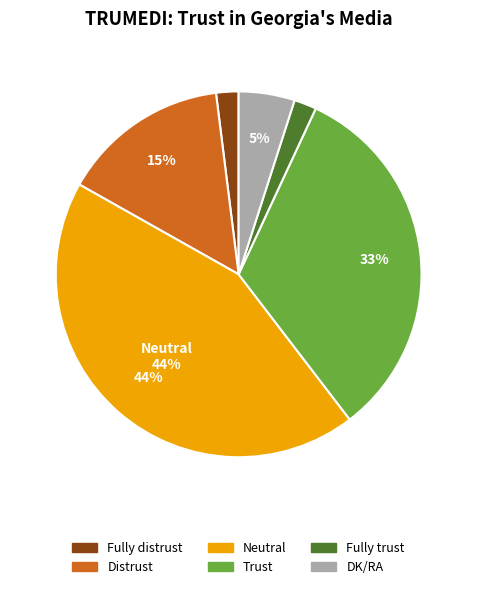

Which has a higher value, Fully distrust or Trust?

Trust